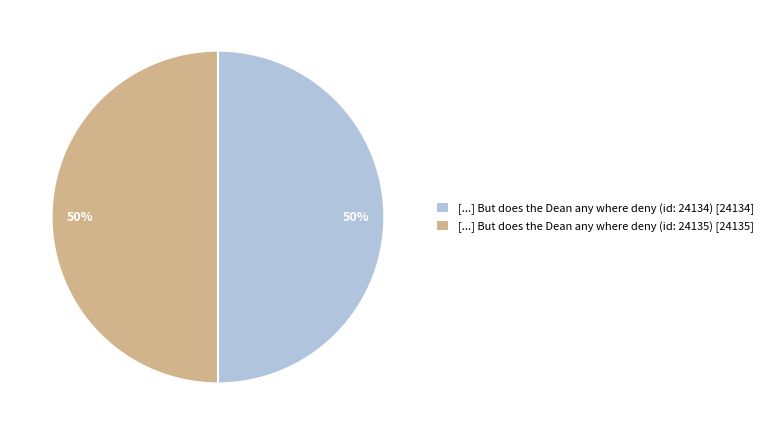

Is it true that [...] But does the Dean any where deny (id: 24134) is 40% of the pie?

False